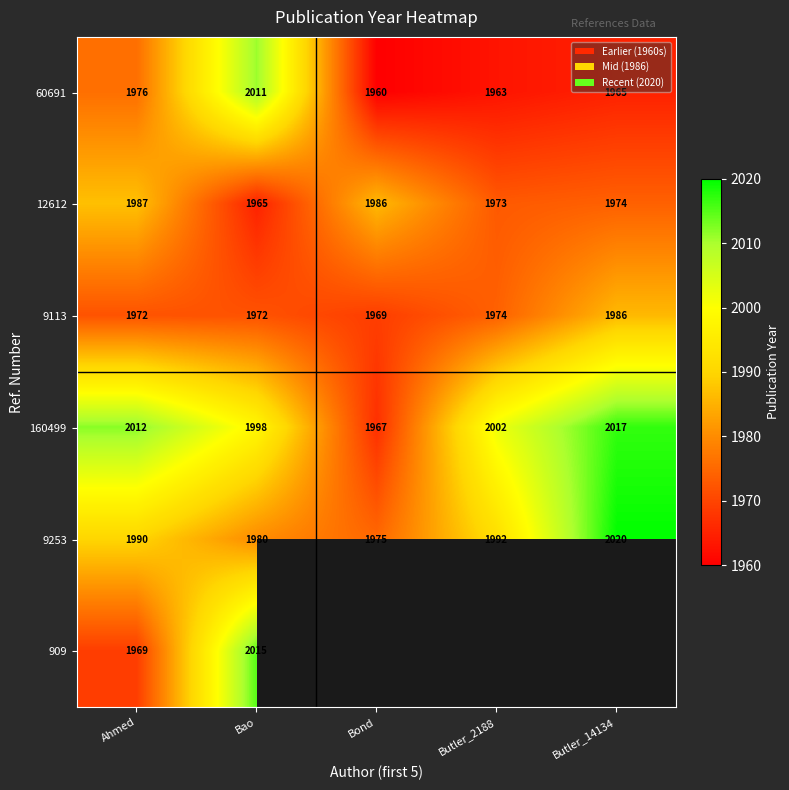

At which category is the sum across all series the highest?

Bao